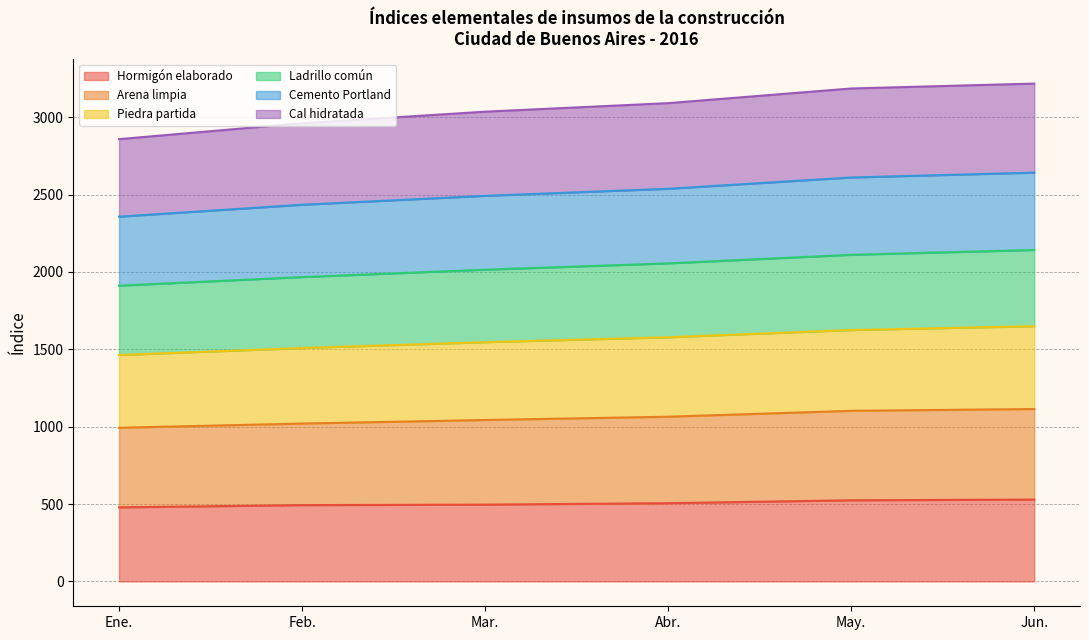

What is the total value across all series at May.?

3185.7